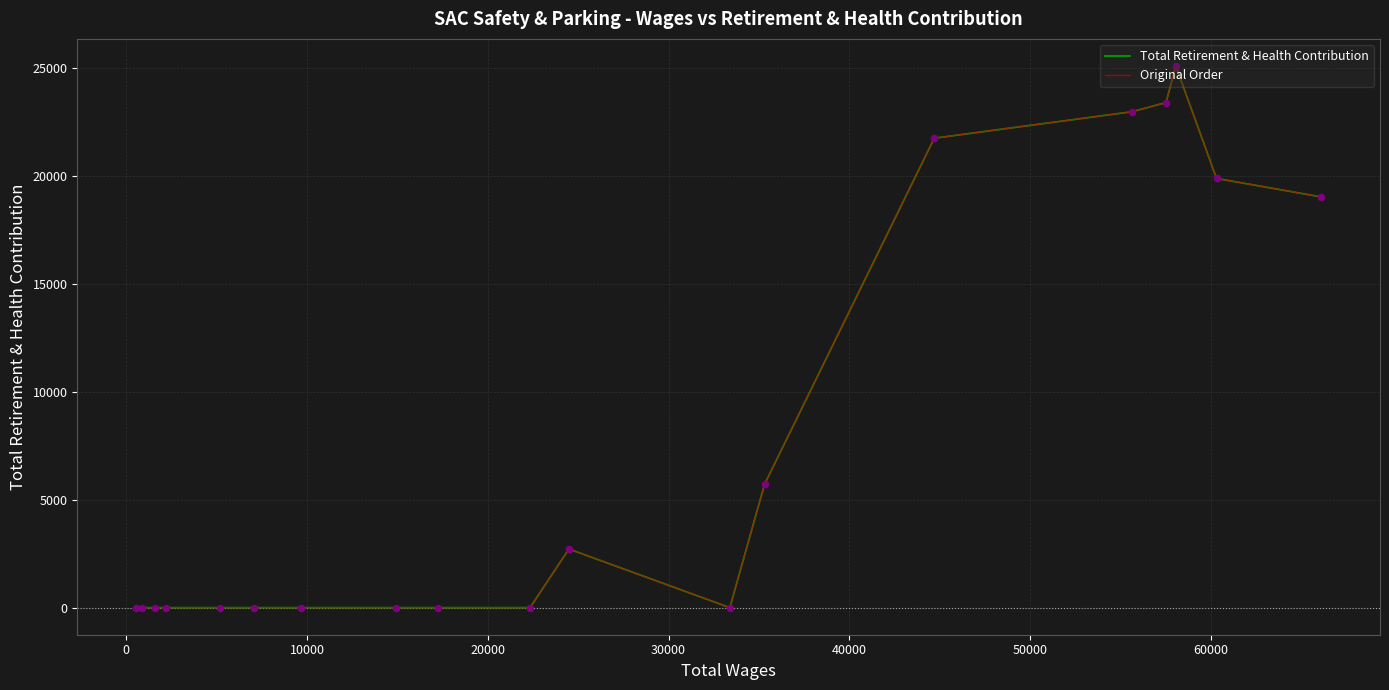

What are all the series names shown in the legend?

Total Retirement & Health Contribution, Original Order